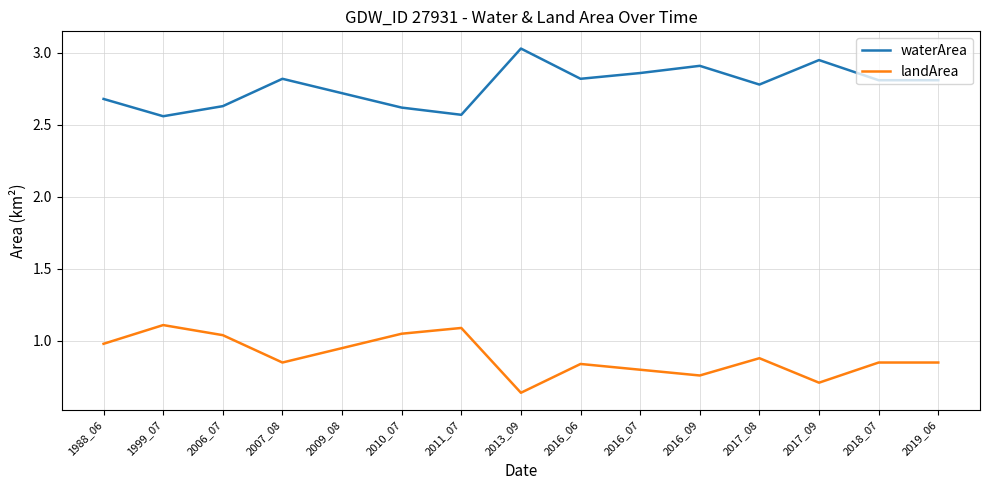

What is the difference between the highest and lowest values at 2017_09?

2.2